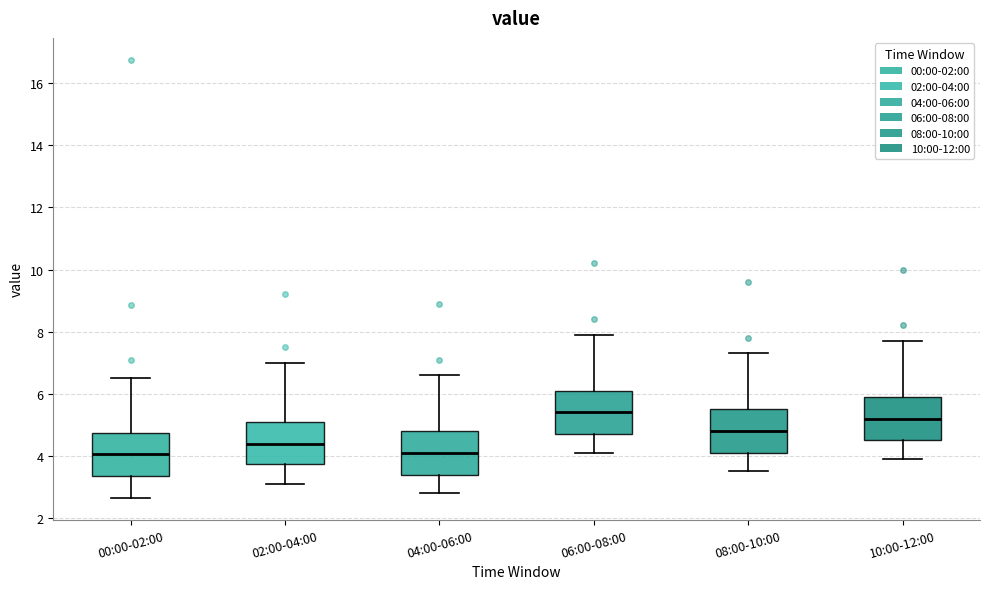

Reading left to right, transcribe this box plot: for each box, give where its median line is, the range the box spans, and where its two whiskers end, as read against the y-axis. The values are not printed on the chart, so give them approximately, as read against the axis.

00:00-02:00: median 4.0, box 3.4 to 4.8, whiskers 2.6 to 6.6
02:00-04:00: median 4.4, box 3.8 to 5.2, whiskers 3.2 to 7.0
04:00-06:00: median 4.2, box 3.4 to 4.8, whiskers 2.8 to 6.6
06:00-08:00: median 5.4, box 4.8 to 6.2, whiskers 4.2 to 8.0
08:00-10:00: median 4.8, box 4.2 to 5.6, whiskers 3.6 to 7.4
10:00-12:00: median 5.2, box 4.6 to 6.0, whiskers 4.0 to 7.8